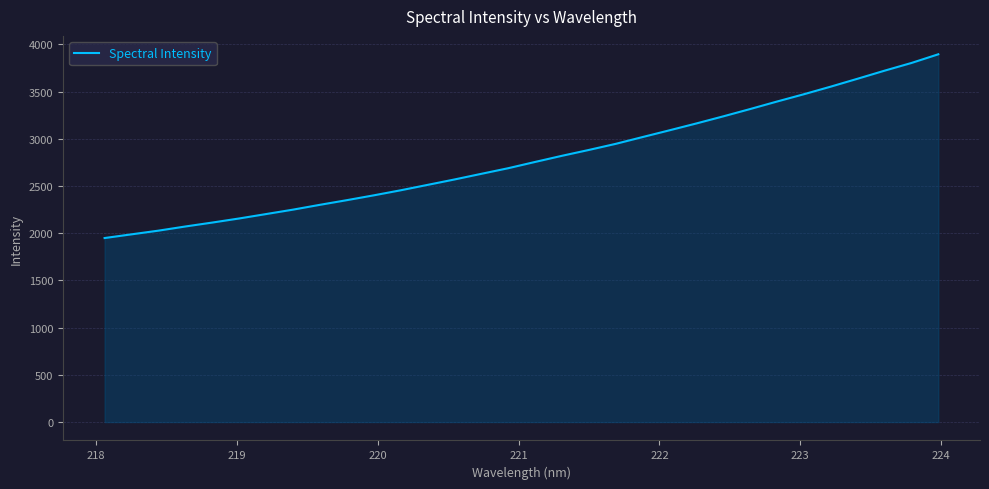

What is the minimum value shown in the chart?

1949.0